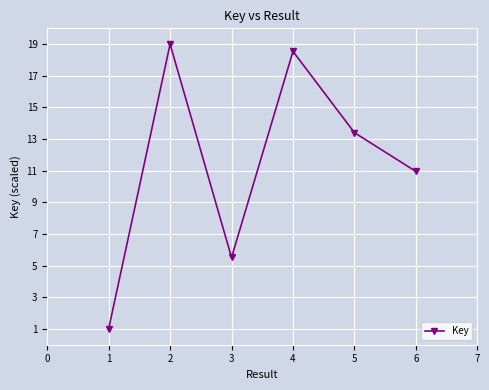

How many lines are shown in the chart?

1